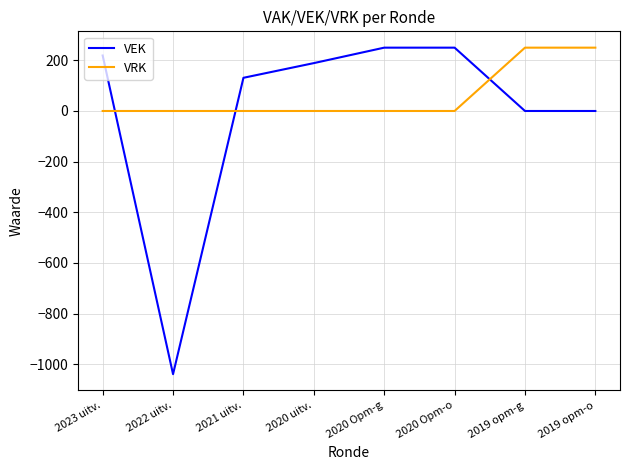

Is it true that VRK equals 0 at 2020 Opm-g?

True